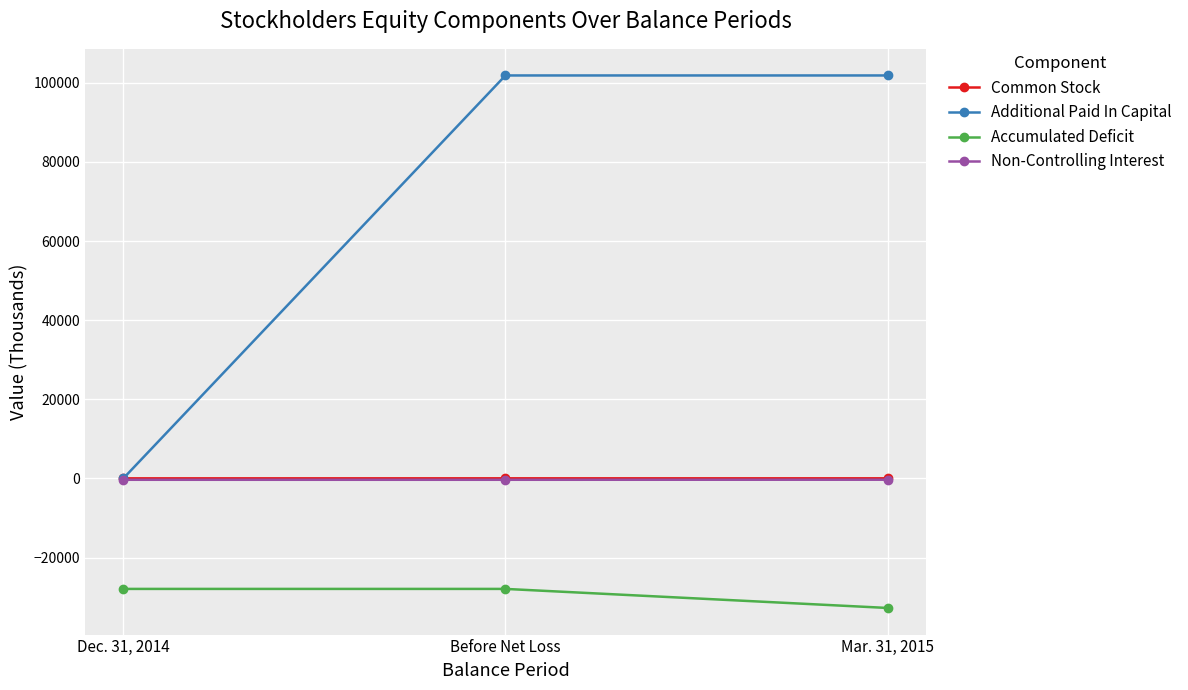

At which category does the chart reach its minimum across all series?

Mar. 31, 2015